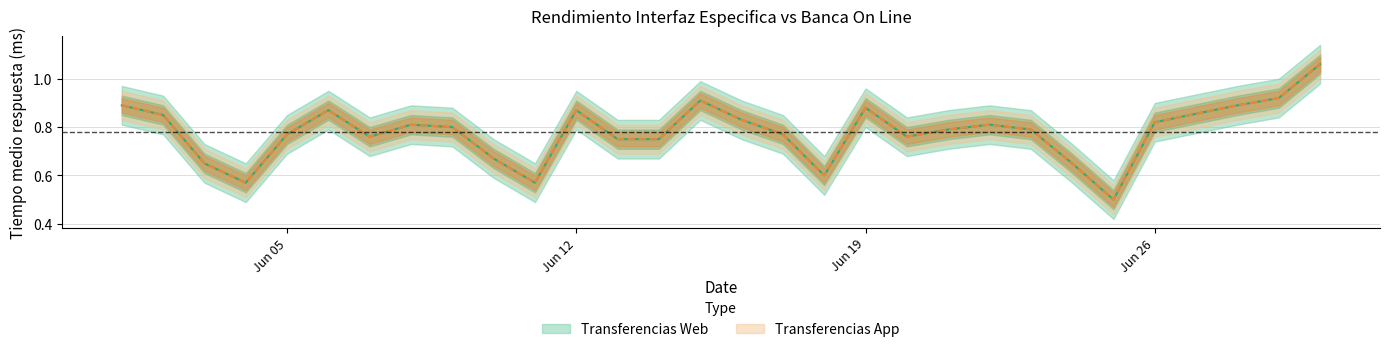

True or false: Transferencias Web and Transferencias App intersect in this chart.

False